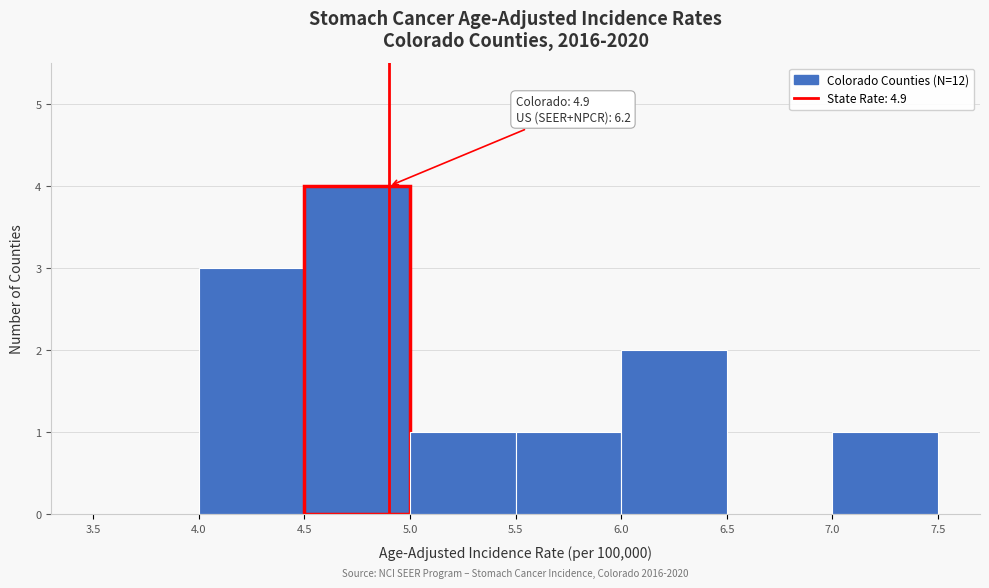

Over which range of the x-axis is the bar tallest?

4.5 to 5.0